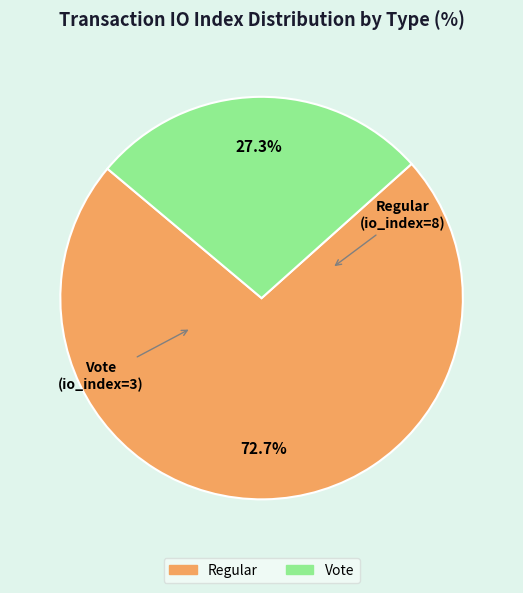

To the nearest percent, what is the average slice percentage?

50%